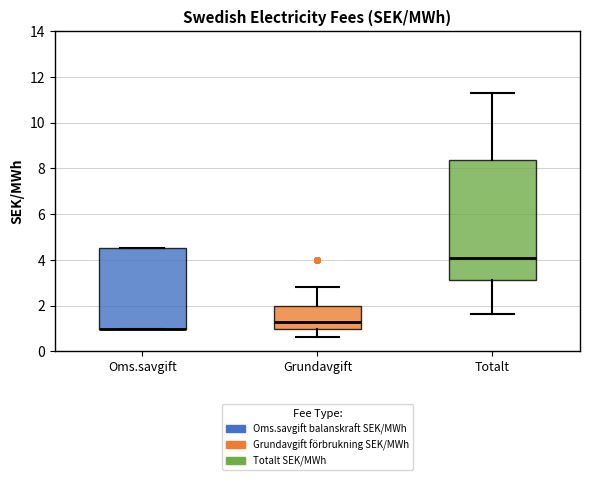

Reading left to right, read every box against the y-axis: the position of its median line, the range the box covers, and the ends of its whiskers. The values are not printed on the chart, so give them approximately, as read against the axis.

Oms.savgift: median 1.0 (drawn on the box's lower edge), box 1.0 to 4.6, whiskers 1.0 to 4.6
Grundavgift: median 1.4, box 1.0 to 2.0, whiskers 0.6 to 2.8
Totalt: median 4.2, box 3.2 to 8.4, whiskers 1.6 to 11.4